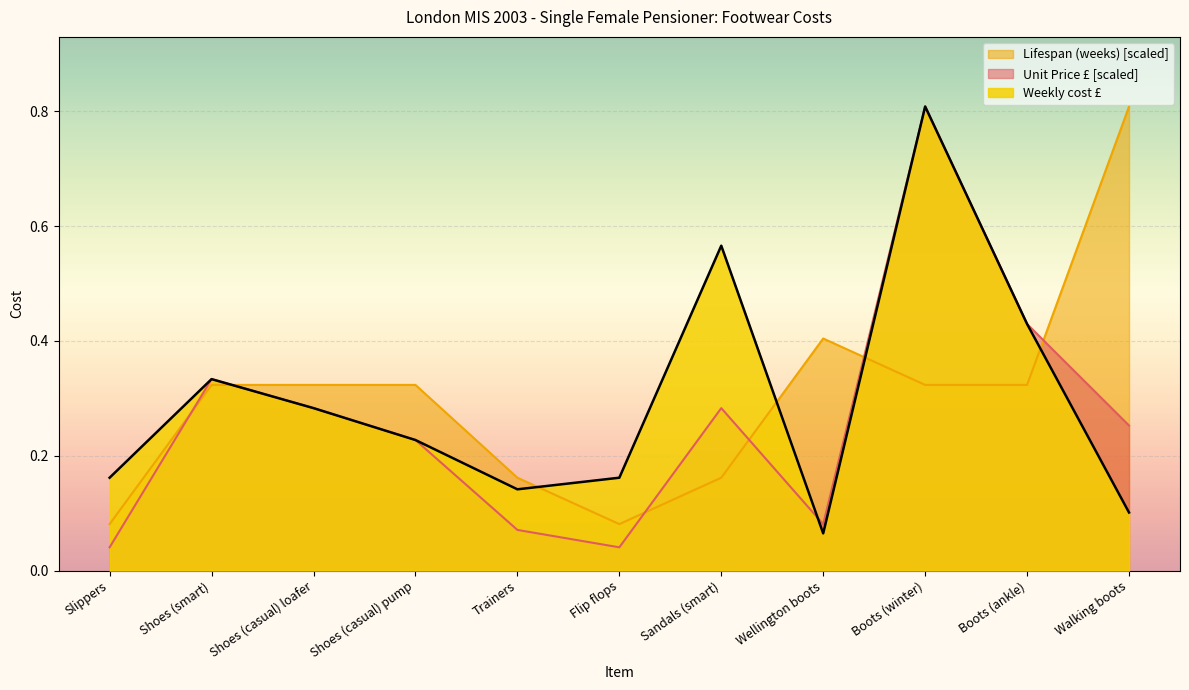

True or false: Lifespan (weeks) has a value of 0.3 at Shoes (casual) pump.

True